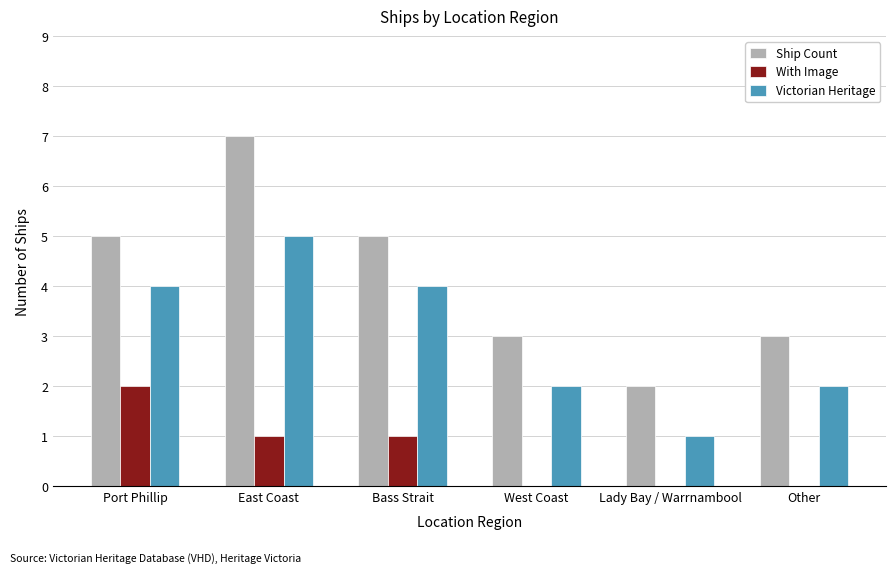

What is the maximum value for Ship Count?

7